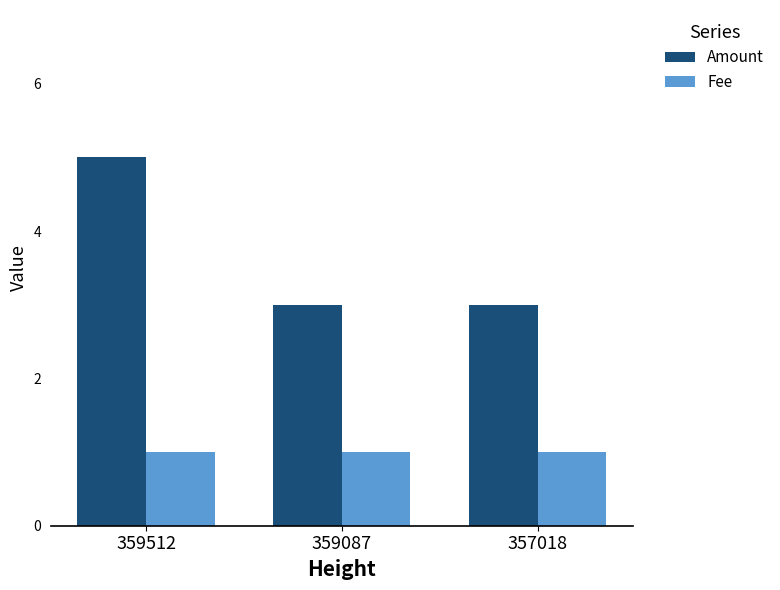

How many bars are there in total?

6